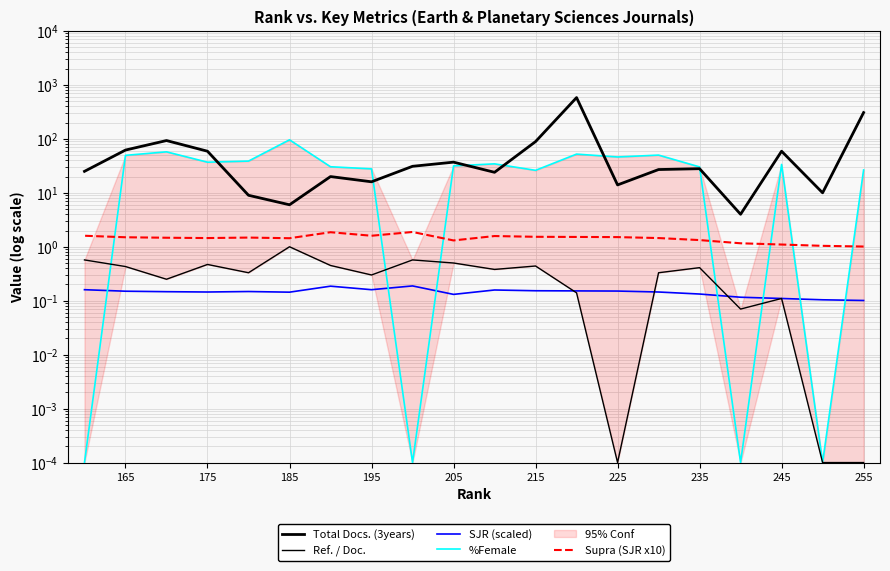

Is it true that Ref. / Doc. equals 0.5 at 175?

True